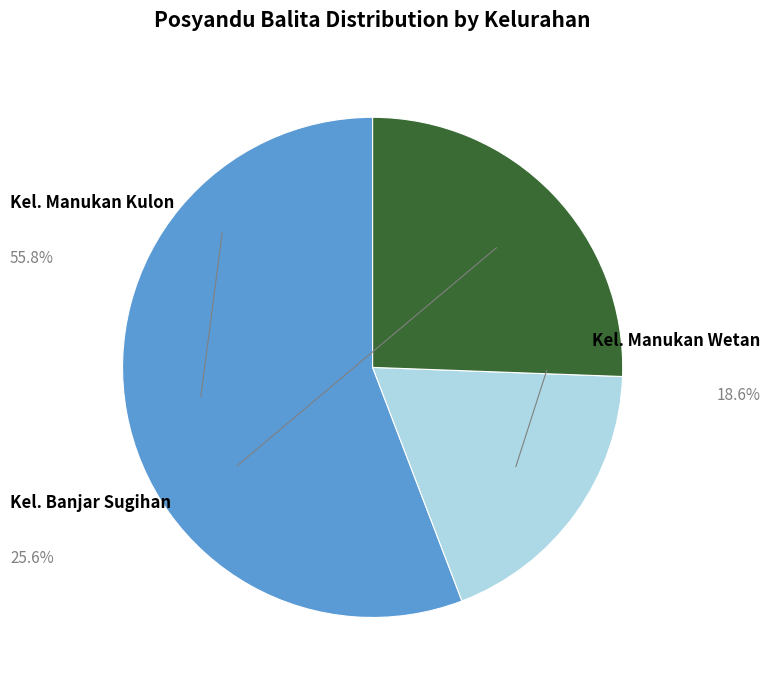

Rank the categories by value from highest to lowest.

Kel. Manukan Kulon, Kel. Banjar Sugihan, Kel. Manukan Wetan